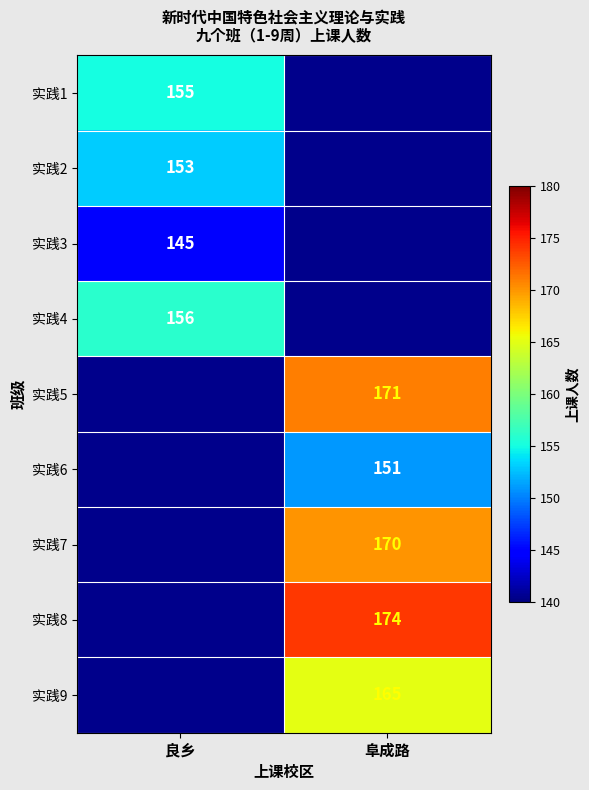

What is the smallest value displayed?

145.0